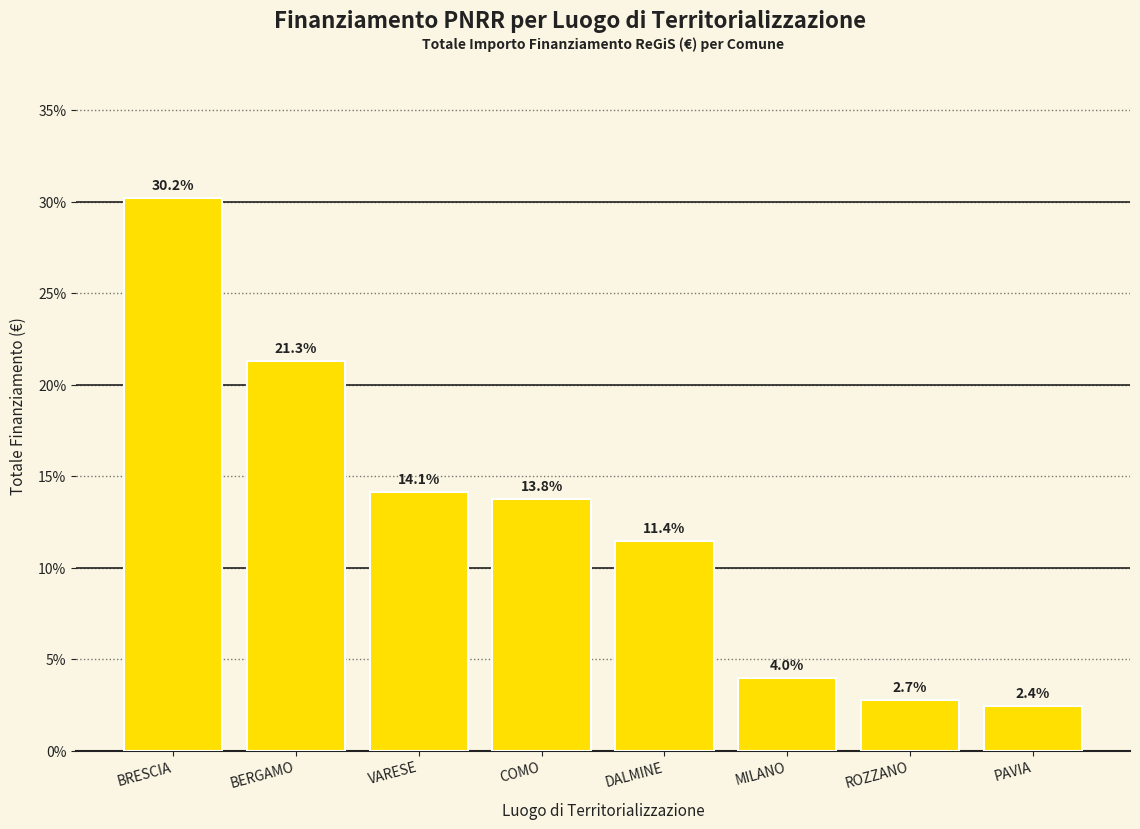

Which category has the lowest value across all series?

PAVIA